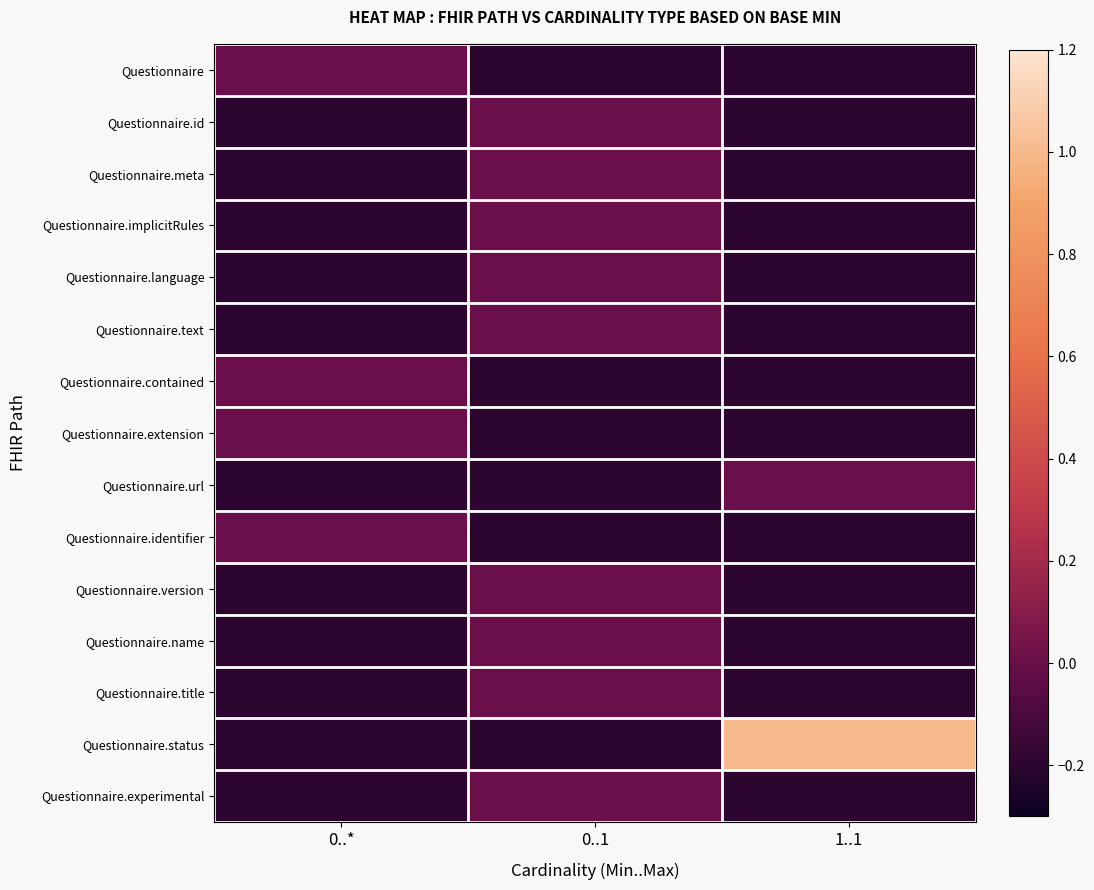

What is the smallest value displayed?

-0.2